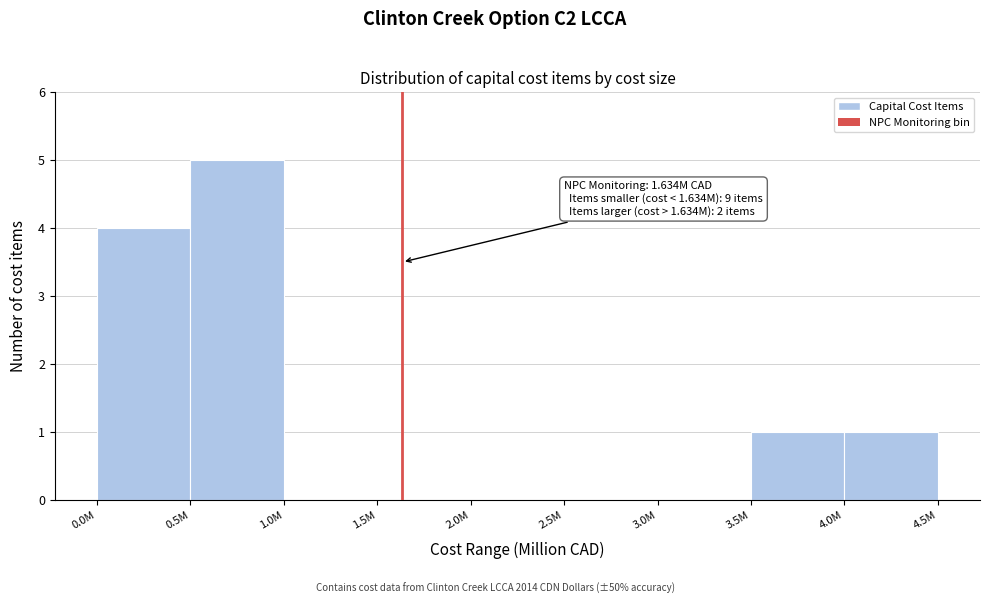

Reading right to left, list all the values displayed in this chart.

4.0M=1	3.5M=1	3.0M=0	2.5M=0	2.0M=0	1.5M=0	1.0M=0	0.5M=5	0.0M=4